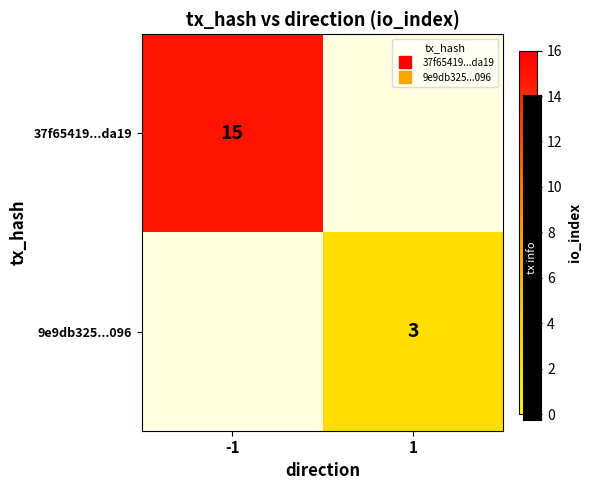

Is the value of 9e9db325...096 at -1 greater than the value of 37f65419...da19 at -1?

No